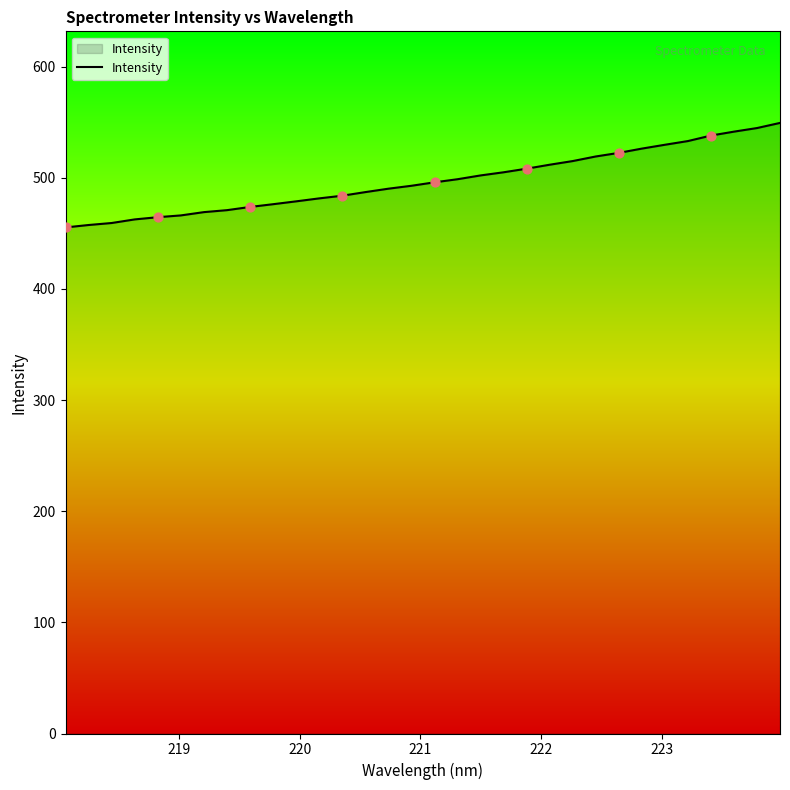

What is the difference between the maximum and minimum values?

94.0